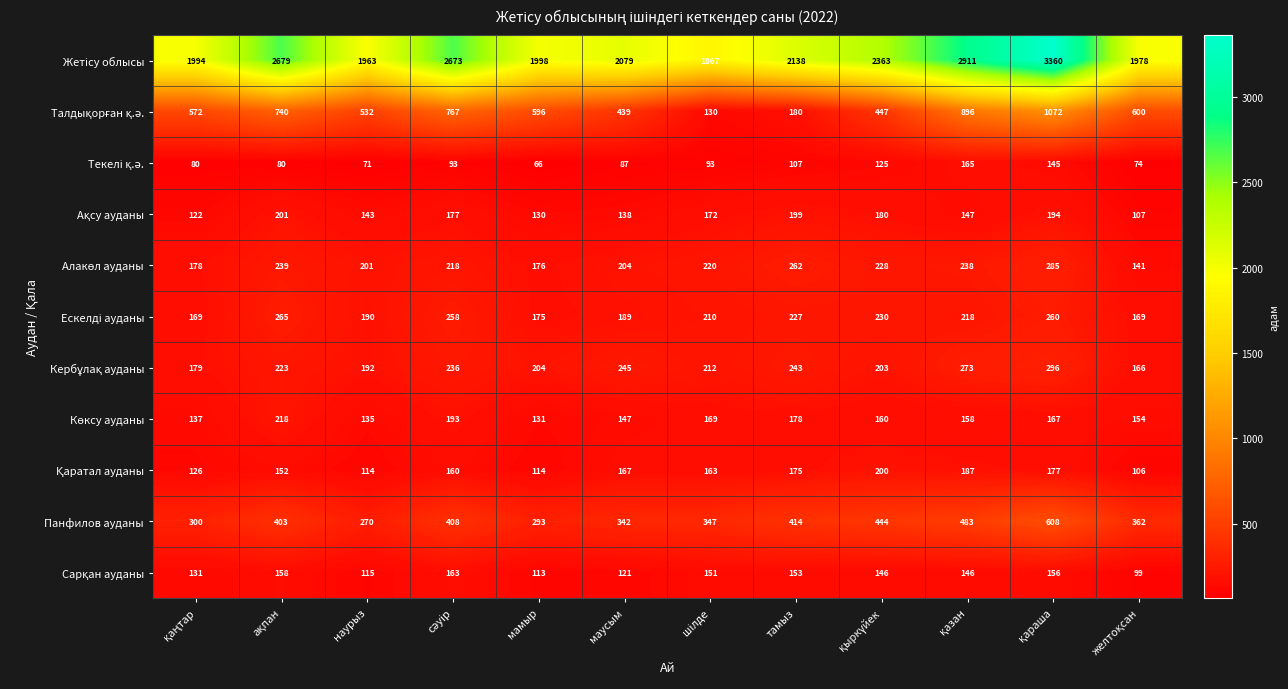

What is the difference between the highest and lowest values at маусым?

1992